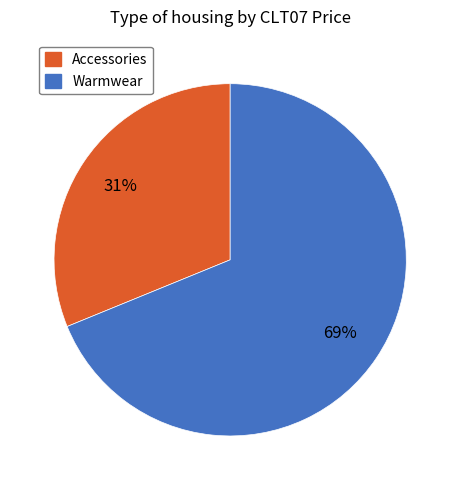

To the nearest percent, what is the average slice percentage?

50%